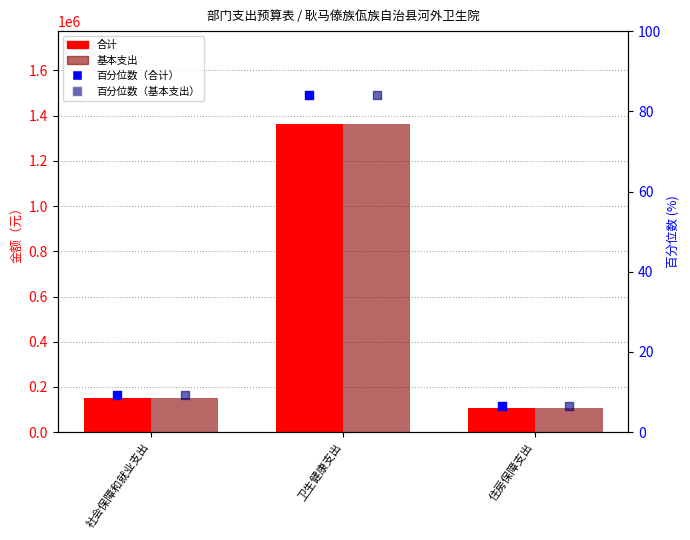

At which category is the sum across all series the highest?

卫生健康支出